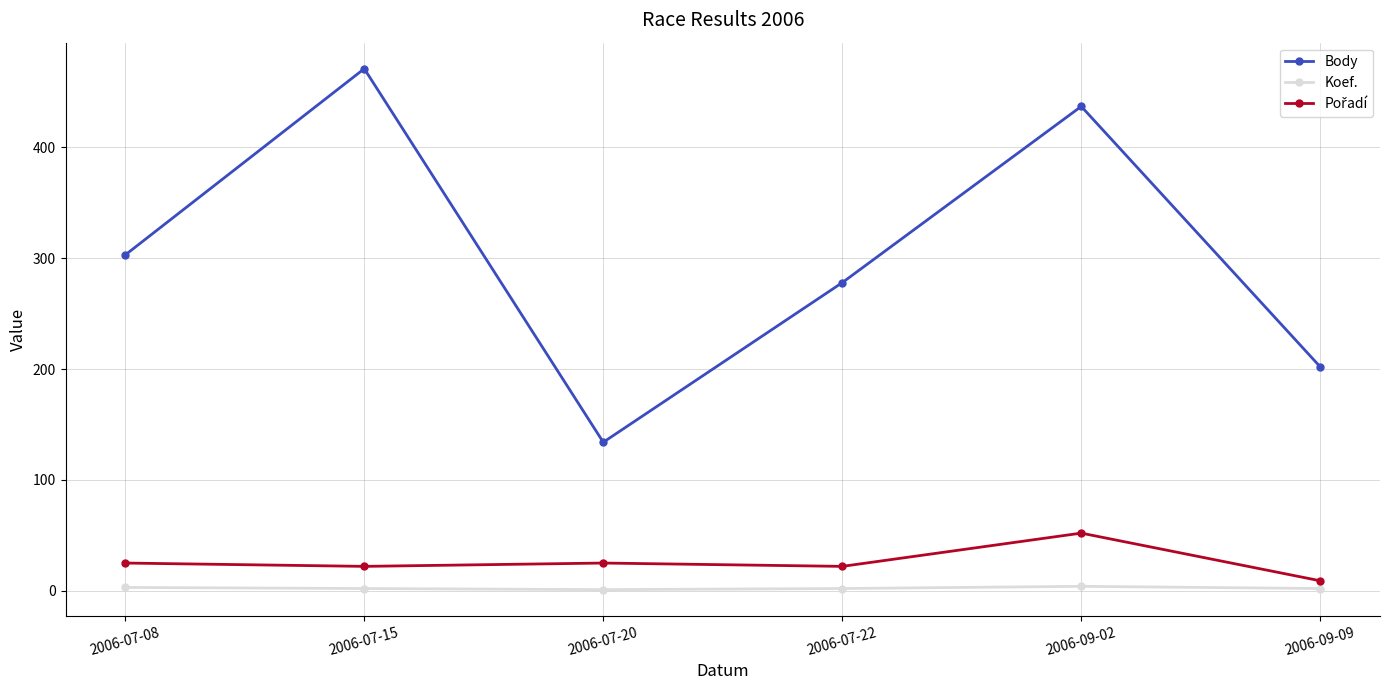

Where is the first local minimum for Body?

2006-07-20